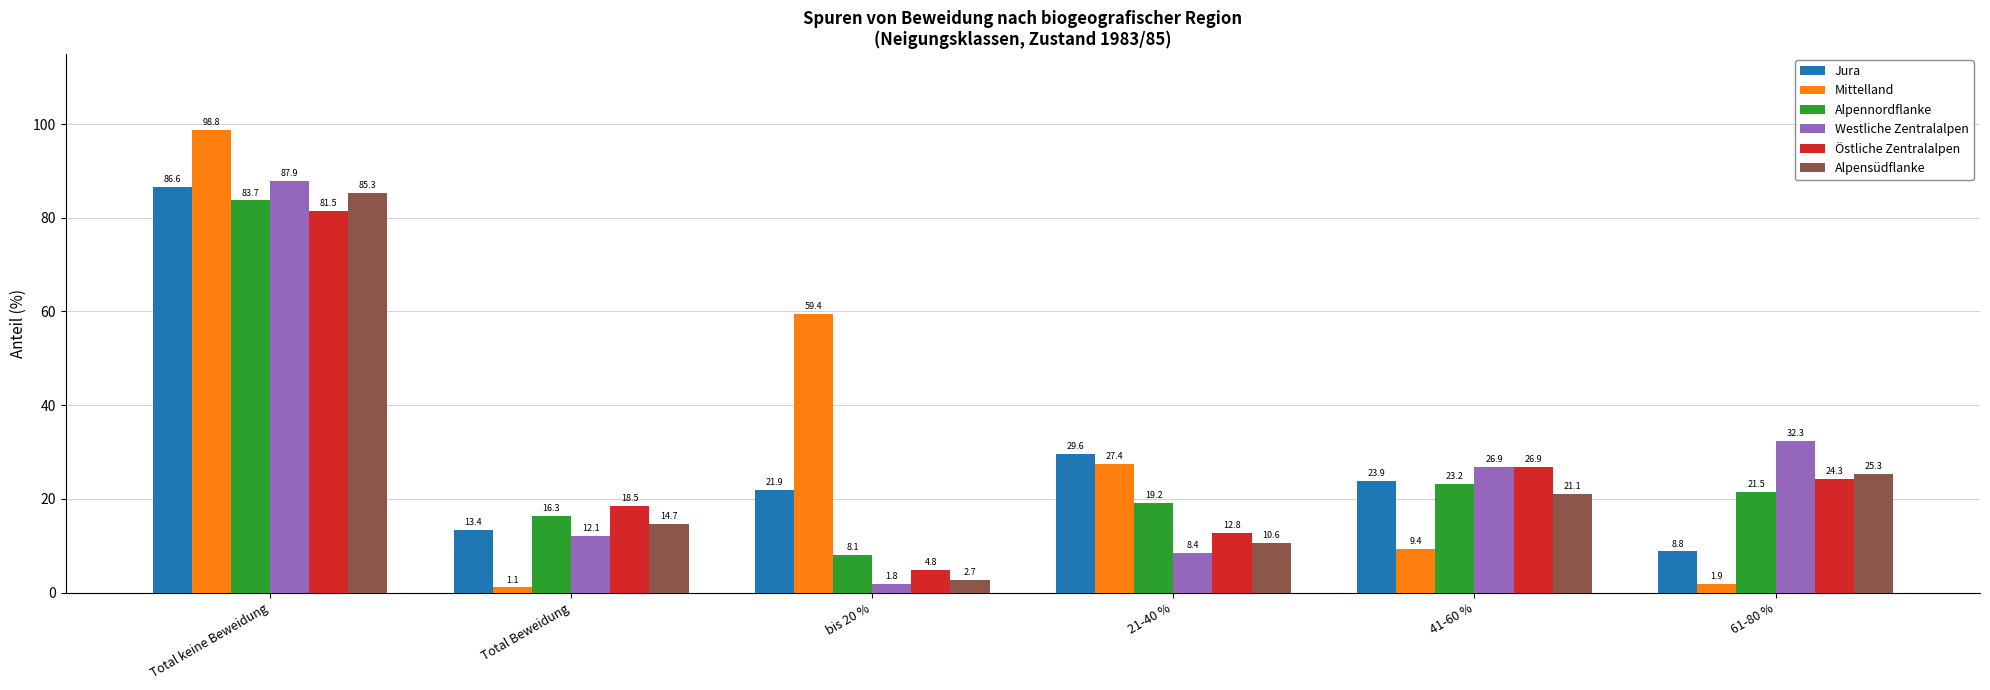

Reading left to right, list all the values displayed in this chart.

Jura: Total keine Beweidung=86.6	Total Beweidung=13.4	bis 20 %=21.9	21-40 %=29.6	41-60 %=23.9	61-80 %=8.8
Mittelland: Total keine Beweidung=98.8	Total Beweidung=1.1	bis 20 %=59.4	21-40 %=27.4	41-60 %=9.4	61-80 %=1.9
Alpennordflanke: Total keine Beweidung=83.7	Total Beweidung=16.3	bis 20 %=8.1	21-40 %=19.2	41-60 %=23.2	61-80 %=21.5
Westliche Zentralalpen: Total keine Beweidung=87.9	Total Beweidung=12.1	bis 20 %=1.8	21-40 %=8.4	41-60 %=26.9	61-80 %=32.3
Östliche Zentralalpen: Total keine Beweidung=81.5	Total Beweidung=18.5	bis 20 %=4.8	21-40 %=12.8	41-60 %=26.9	61-80 %=24.3
Alpensüdflanke: Total keine Beweidung=85.3	Total Beweidung=14.7	bis 20 %=2.7	21-40 %=10.6	41-60 %=21.1	61-80 %=25.3